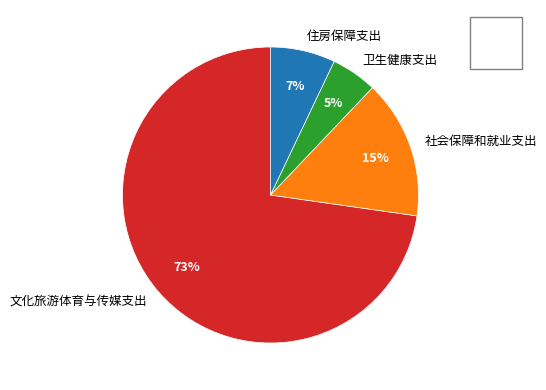

To the nearest percent, what percentage of the pie is 卫生健康支出?

5%